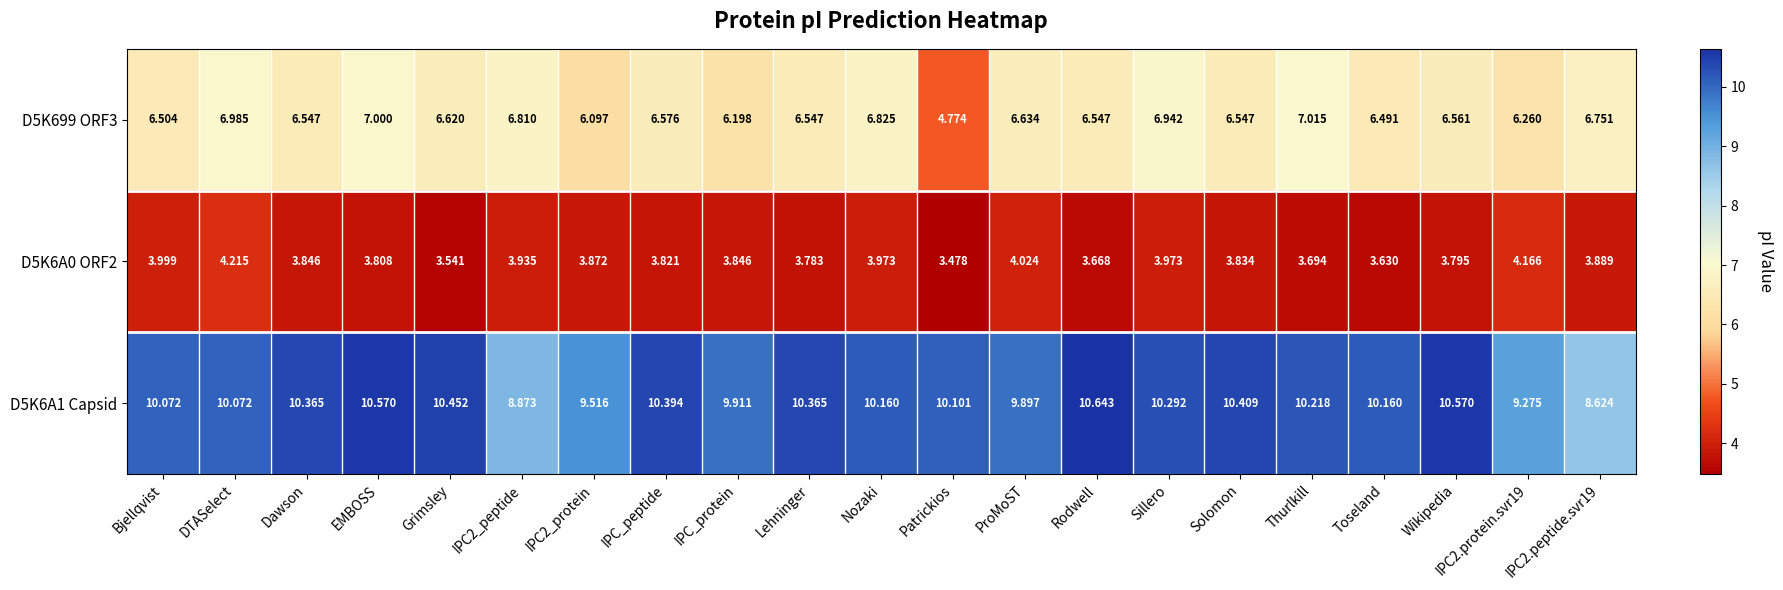

Is the value of D5K6A0 ORF2 at IPC2.peptide.svr19 greater than the value of D5K699 ORF3 at Rodwell?

No